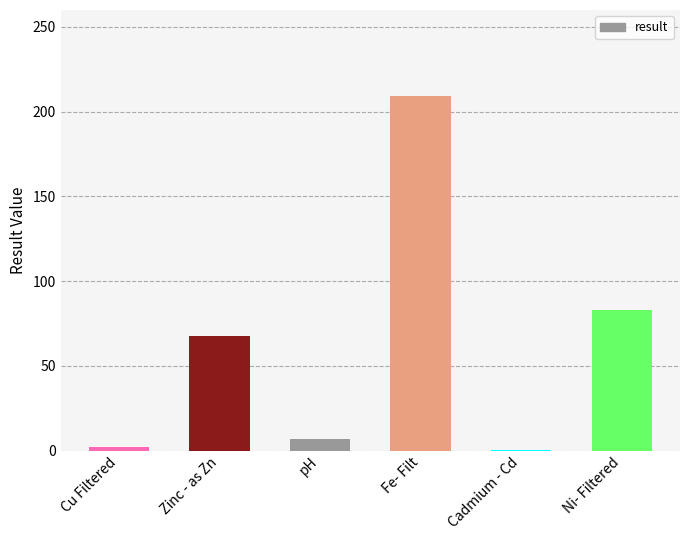

At which label is the value closest to 104?

Ni- Filtered